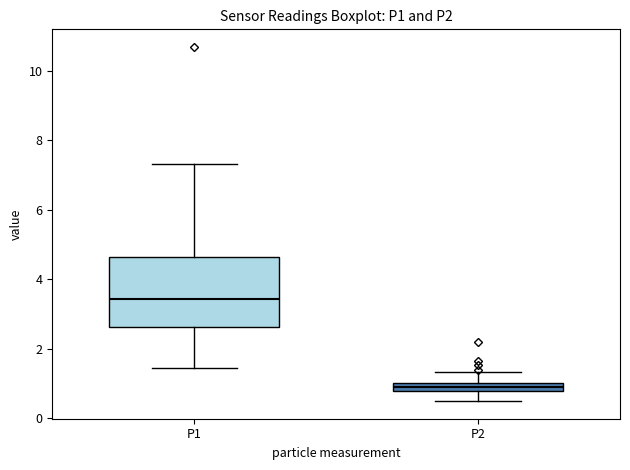

Which box has the lowest median line?

P2